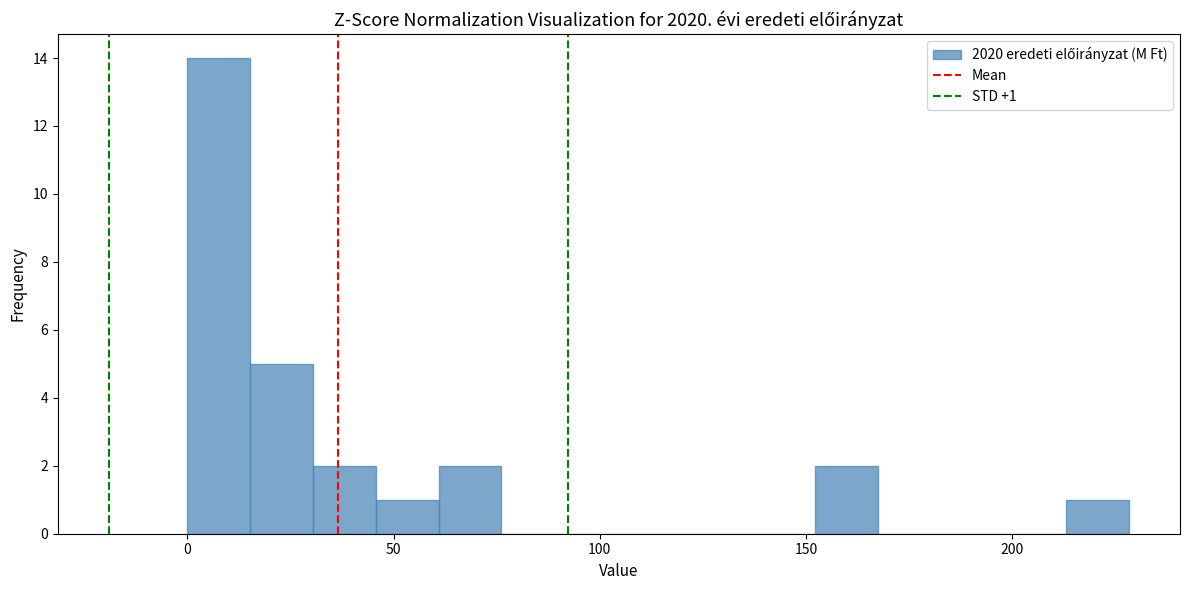

Around what value on the x-axis is the tallest bar? Give the approximate position of its centre, as read against the axis.

10